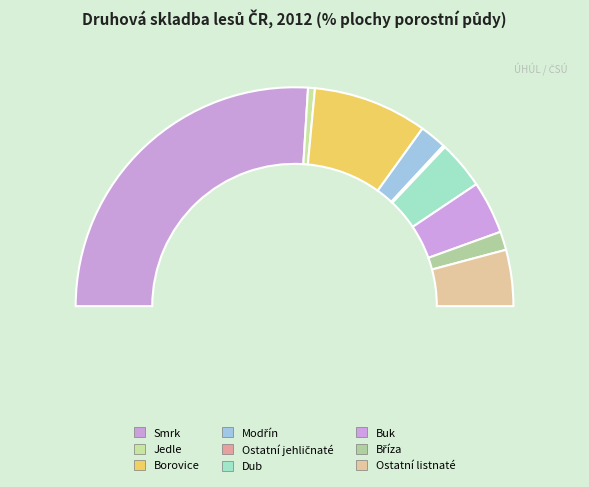

Which slice is the largest?

Smrk